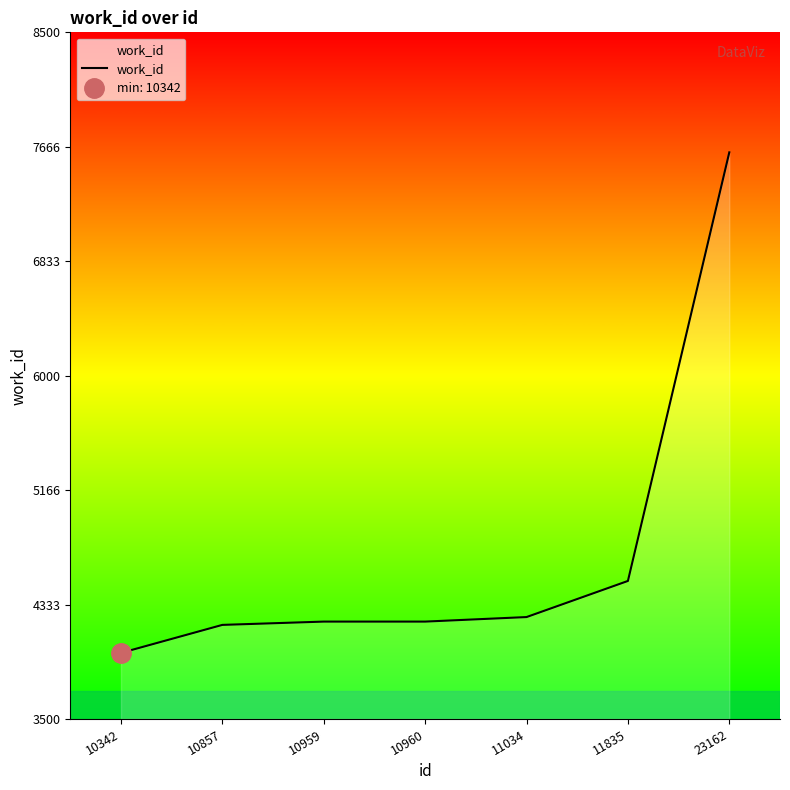

List the labels in order of value, largest first.

23162, 11835, 11034, 10959, 10960, 10857, 10342